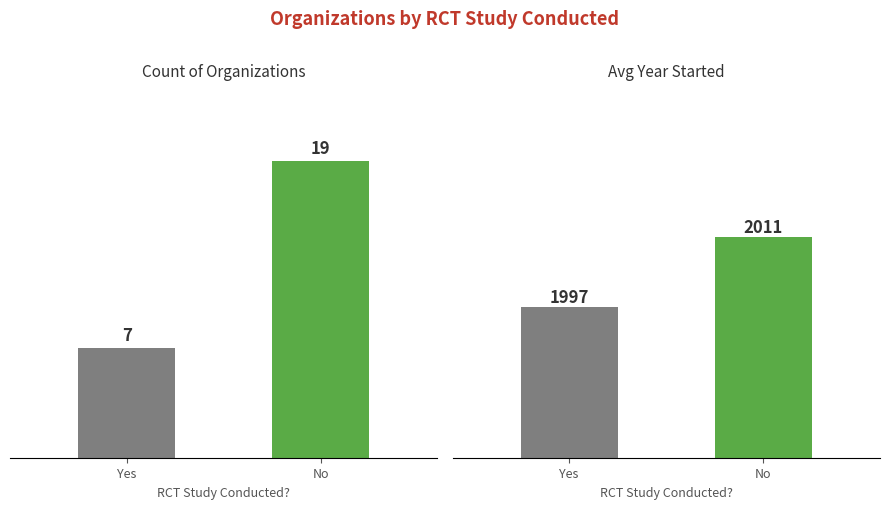

List the labels in order of Avg Year Started value, largest first.

No, Yes